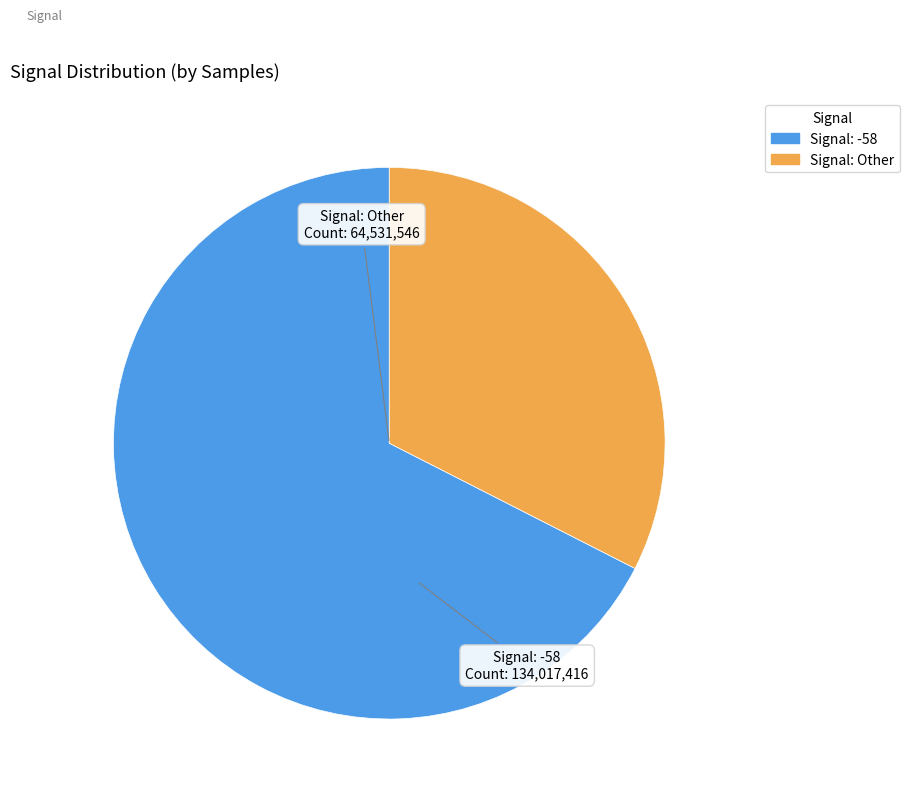

Is there a majority slice in this chart?

Yes